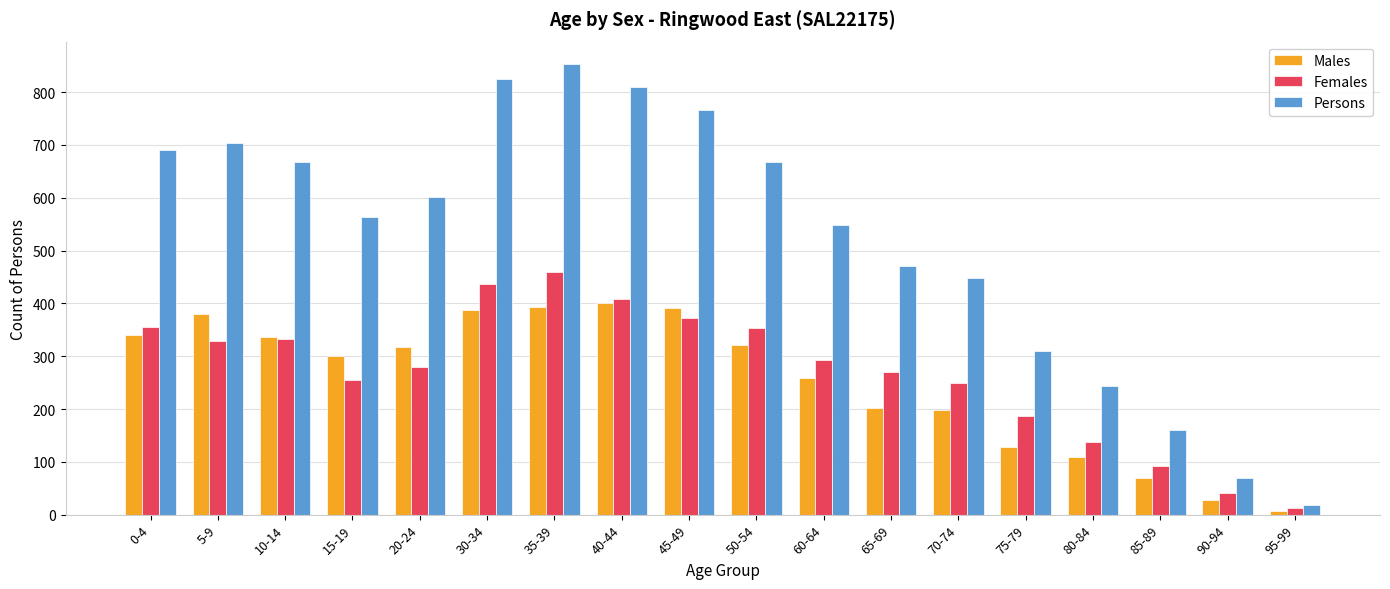

What is the sum of all Females values?

4867